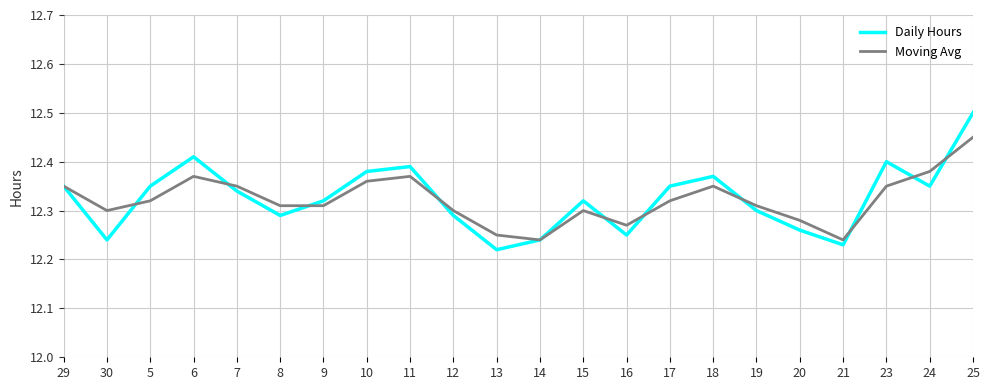

True or false: Moving Avg has more than 1 points higher than both neighbors.

True